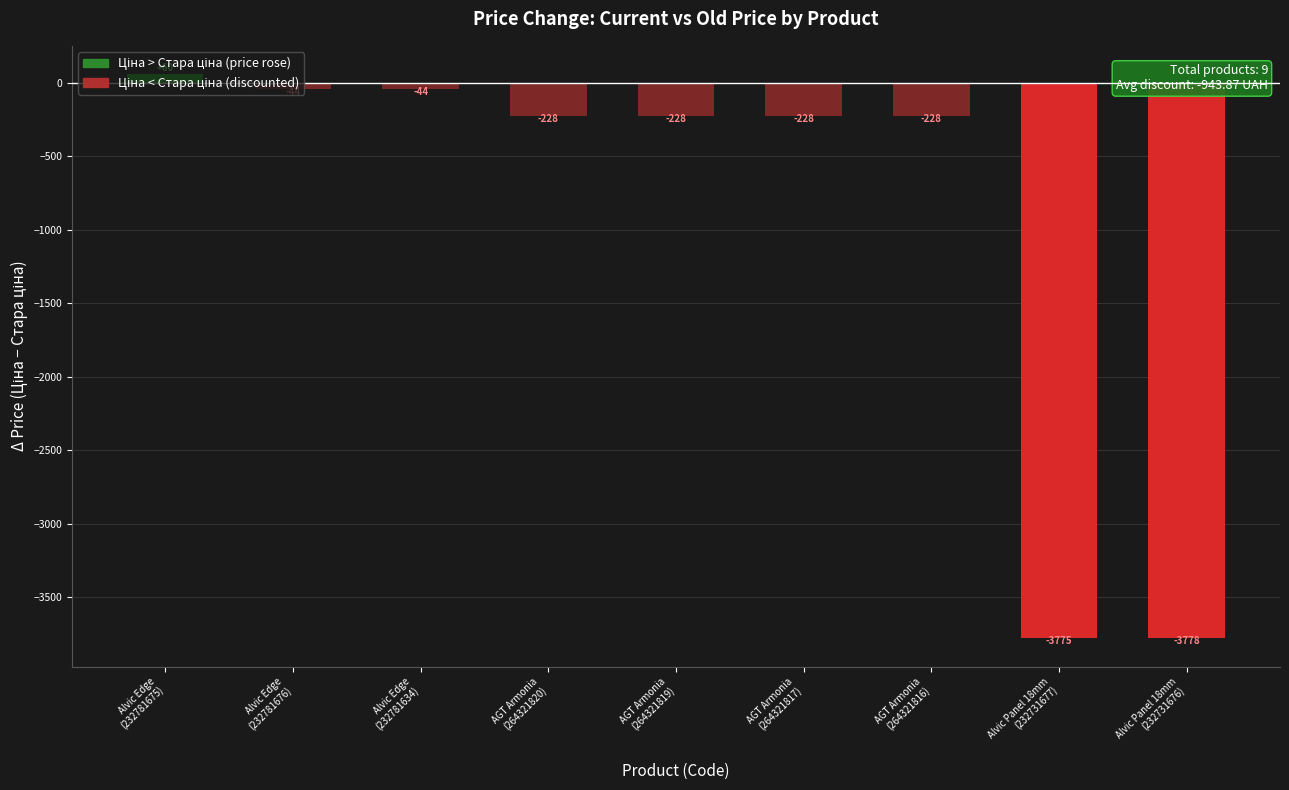

What is the maximum value shown in the chart?

60.0